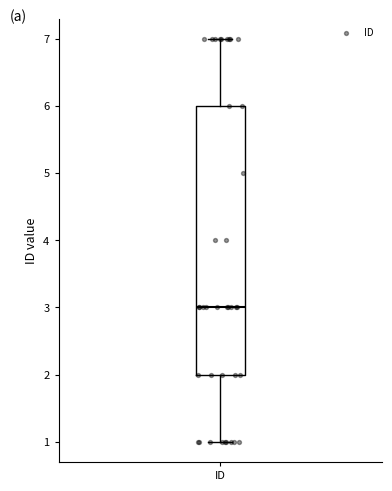

Where does the lower whisker of the box for ID end on the y-axis? The values are not printed on the chart, so give them approximately, as read against the axis.

1